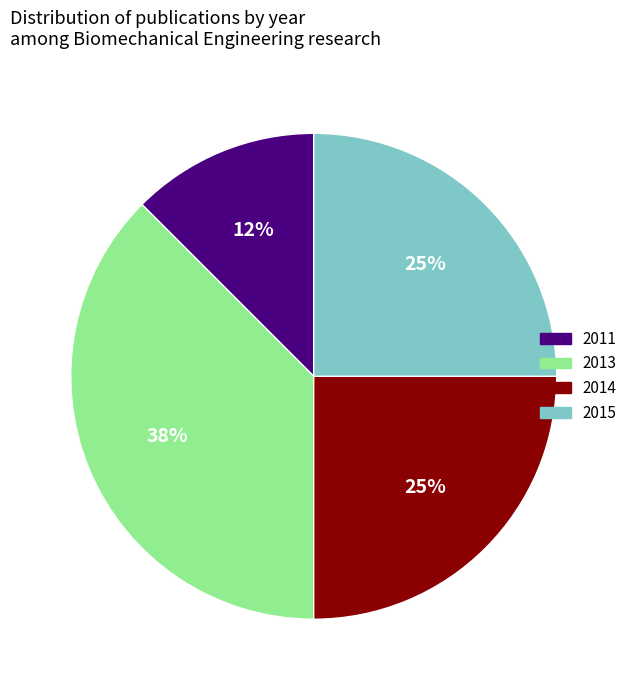

Count the number of slices in the pie.

4